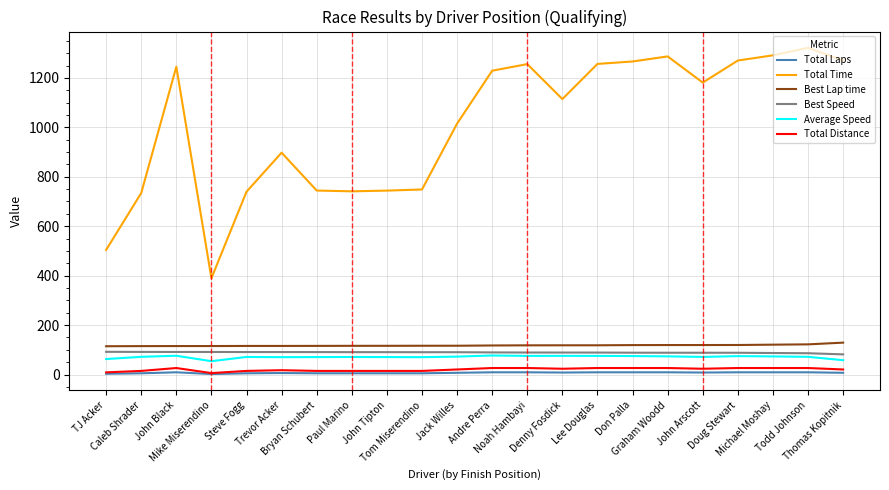

True or false: Best Speed and Total Time cross at least once.

False